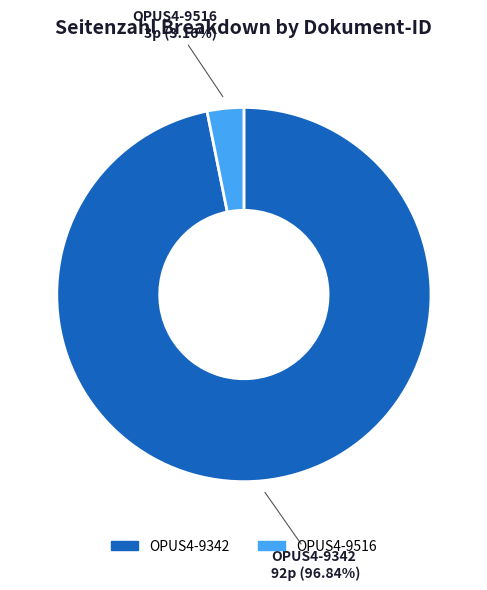

To the nearest percent, what is the average slice percentage?

50%